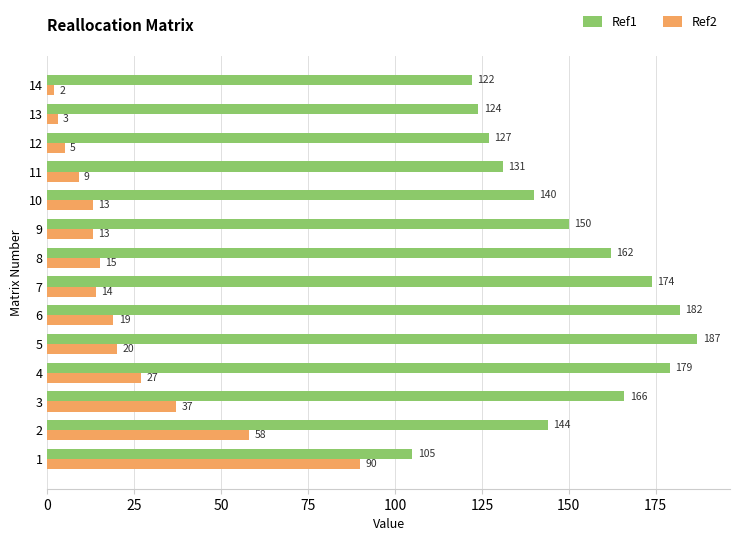

List the series in order of their overall mean, lowest first.

Ref2, Ref1